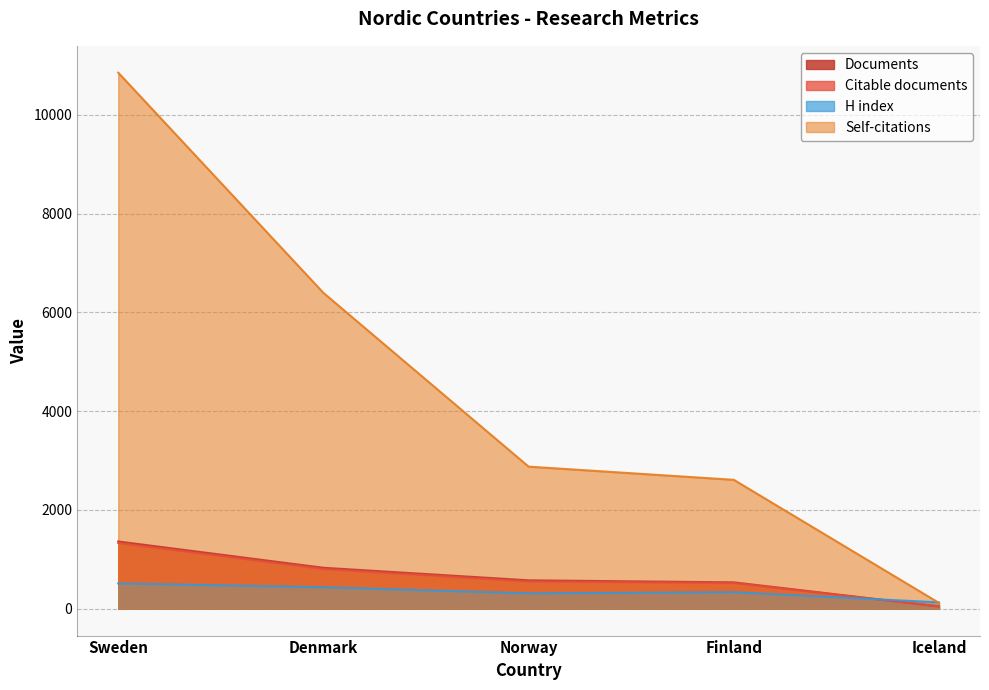

What position from the right is Sweden?

5